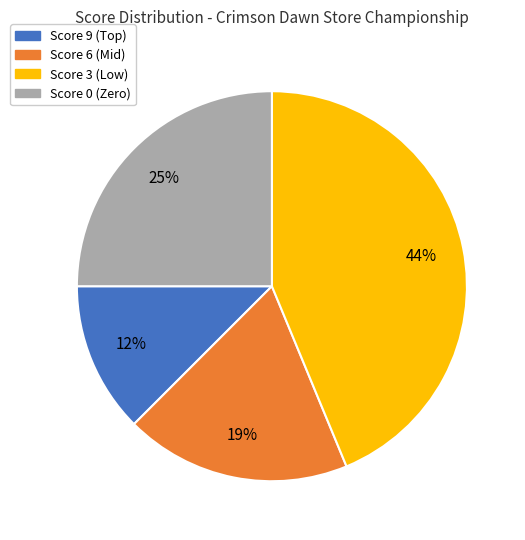

To the nearest percent, what is the average slice percentage?

25%